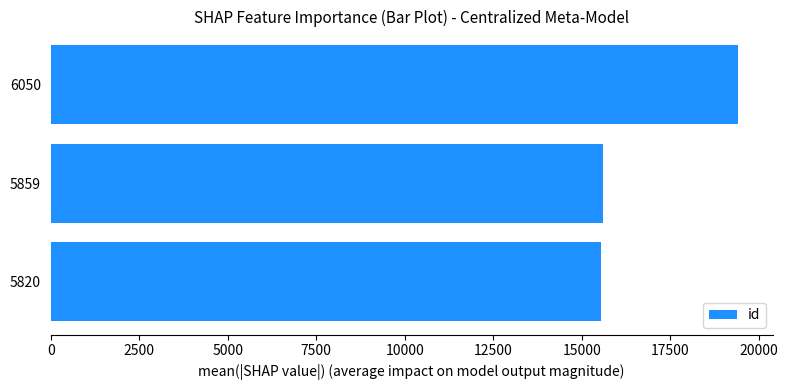

True or false: the data shows 5602 at 5820.

False